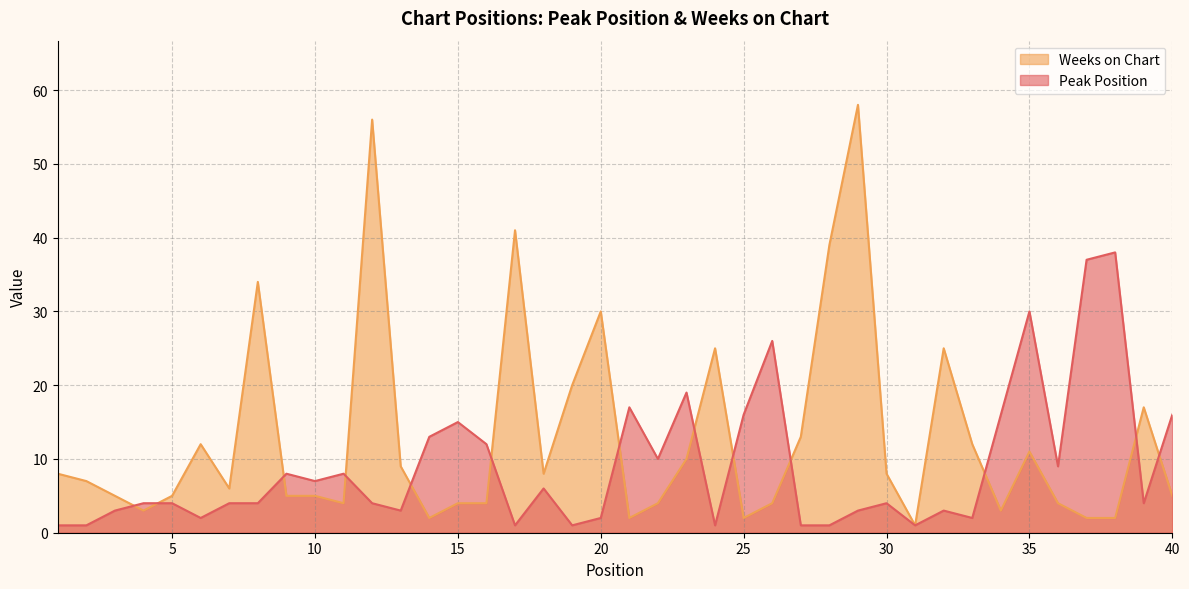

Between 2 and 17, which series saw the biggest shift?

Weeks on Chart